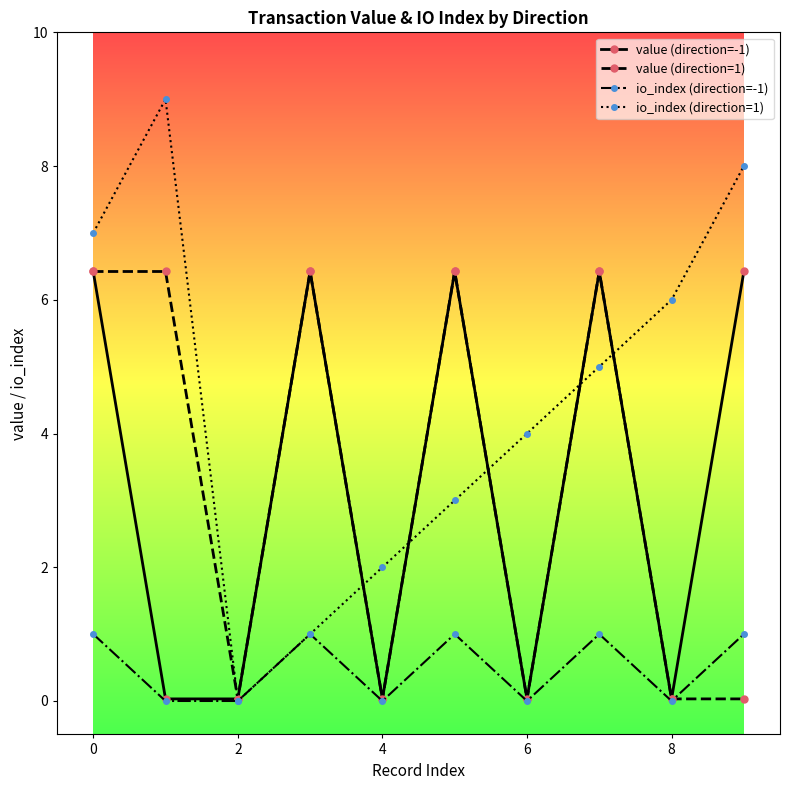

How many distinct data groups are displayed?

4